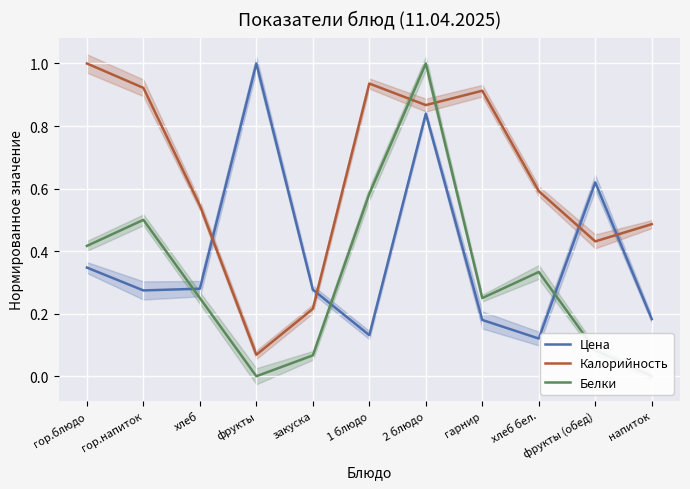

List the series in order of their peak value, lowest first.

Цена, Калорийность, Белки